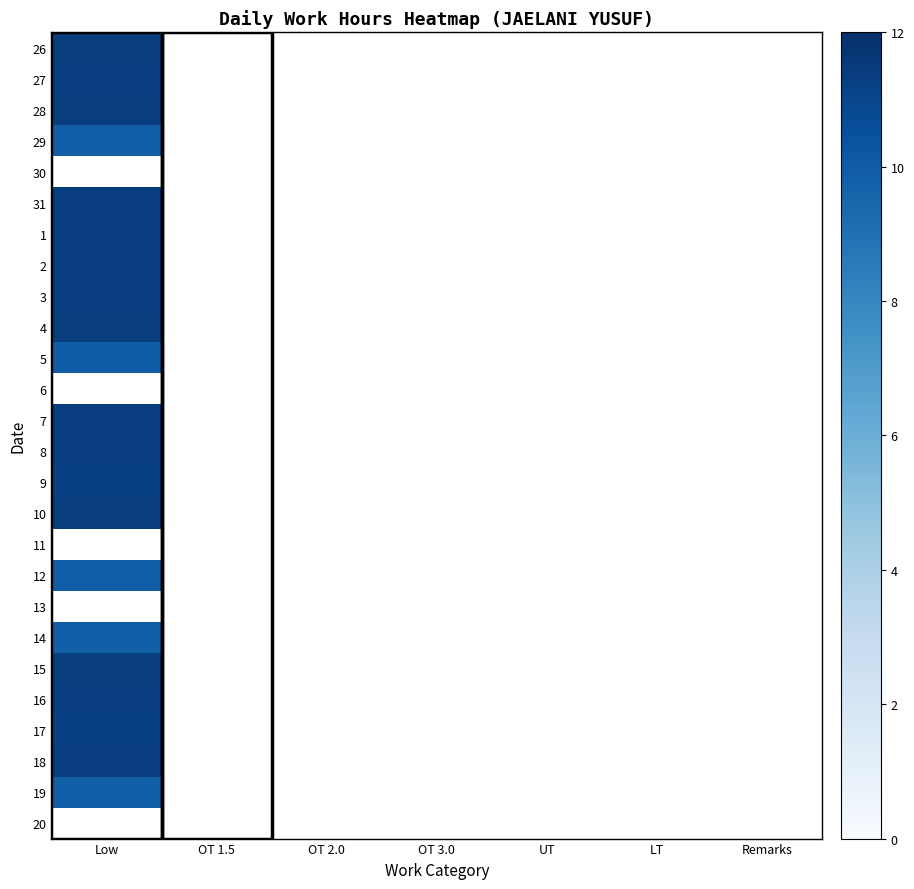

How many data points does each series have?

7